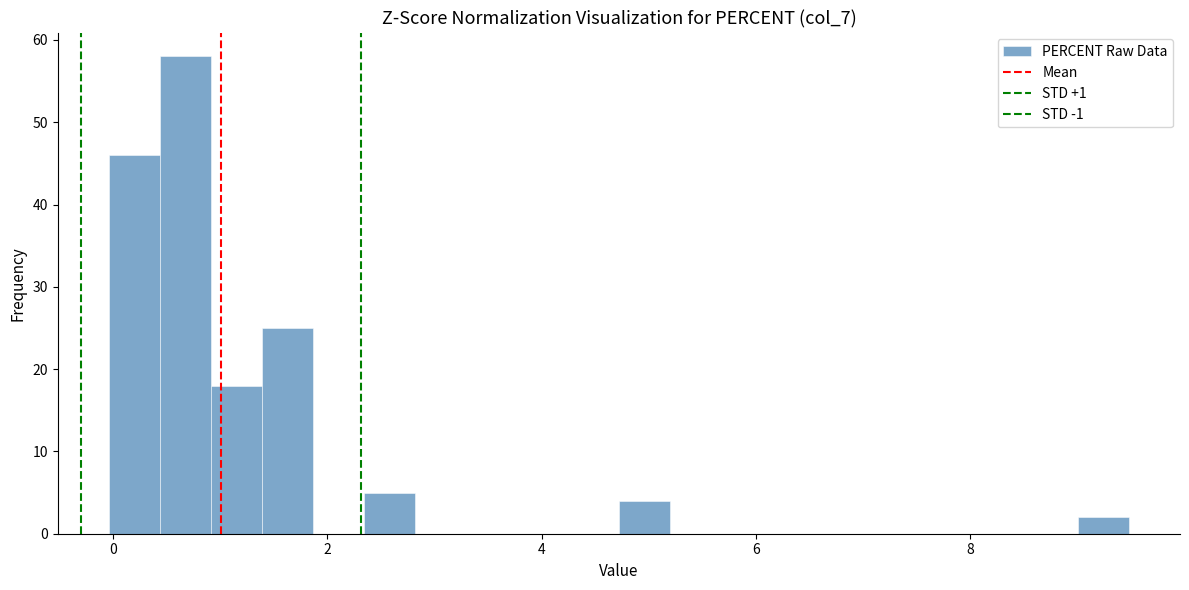

Around what value on the x-axis is the tallest bar? Give the approximate position of its centre, as read against the axis.

0.6